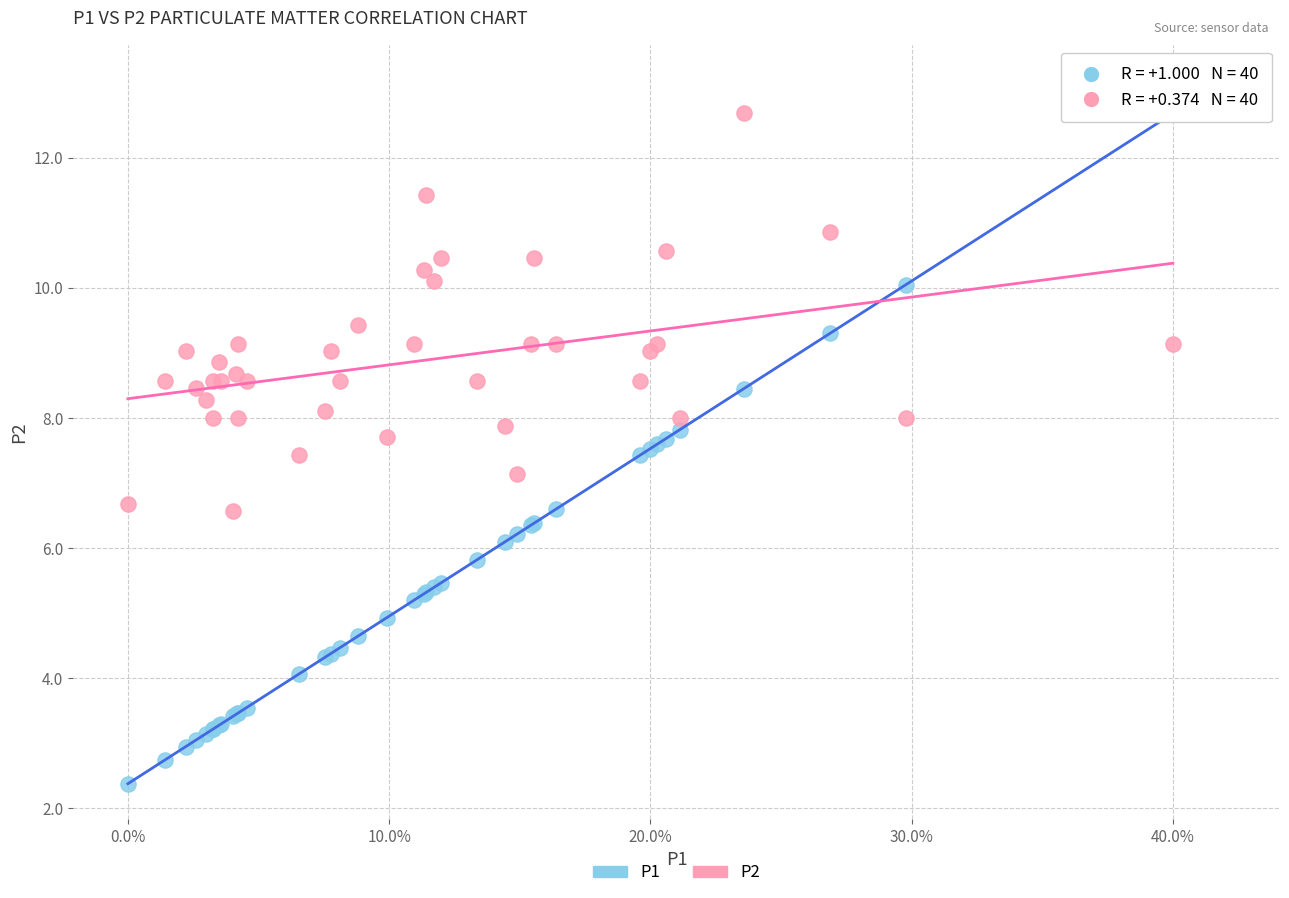

What is the X range (max minus min) for the scatter plot?

40.0